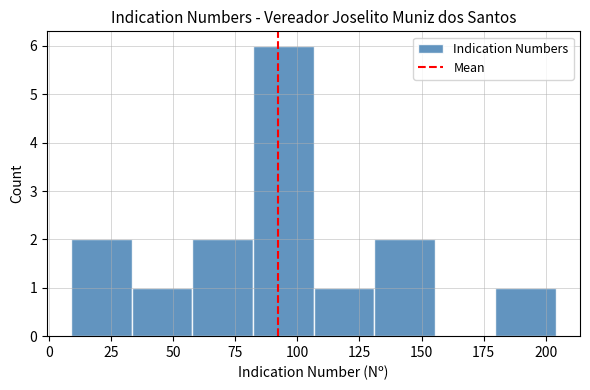

How tall is the bar that spans 10 to 35 on the x-axis? Neither the bar edges nor the heights are printed on the chart, so give them approximately, as read against the axes.

2